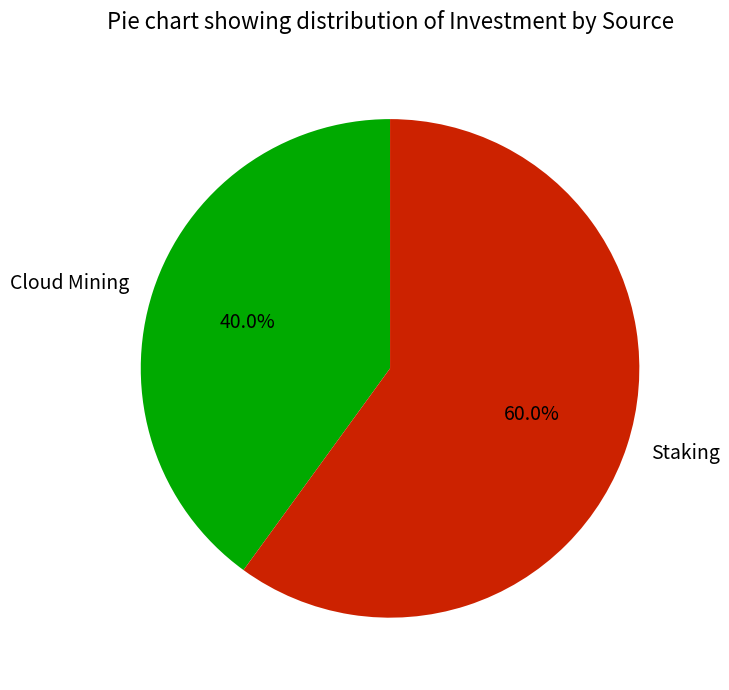

Count the number of slices in the pie.

2